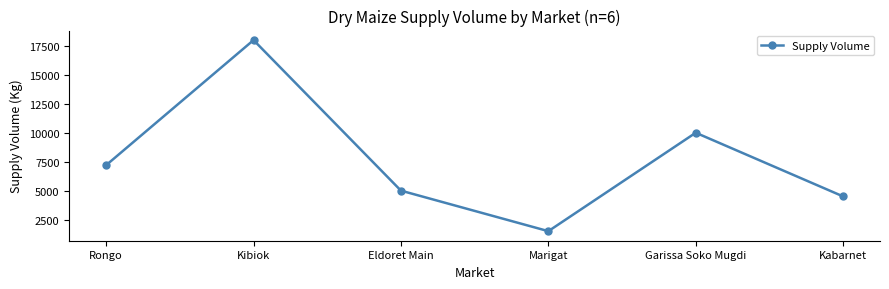

What is the difference between the second highest and minimum values?

8500